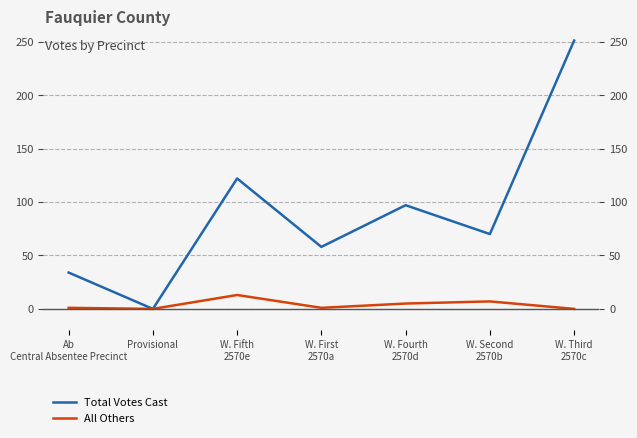

How many interior local peaks does the Total Votes Cast series have?

2